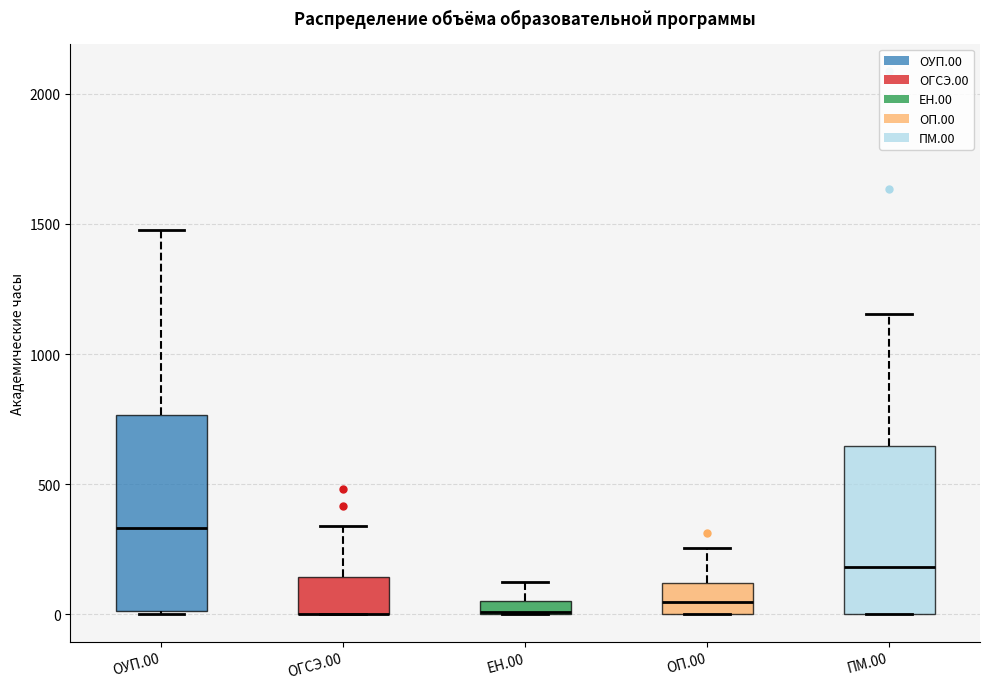

Comparing the boxes themselves (not the whiskers), which one is the tallest?

ОУП.00